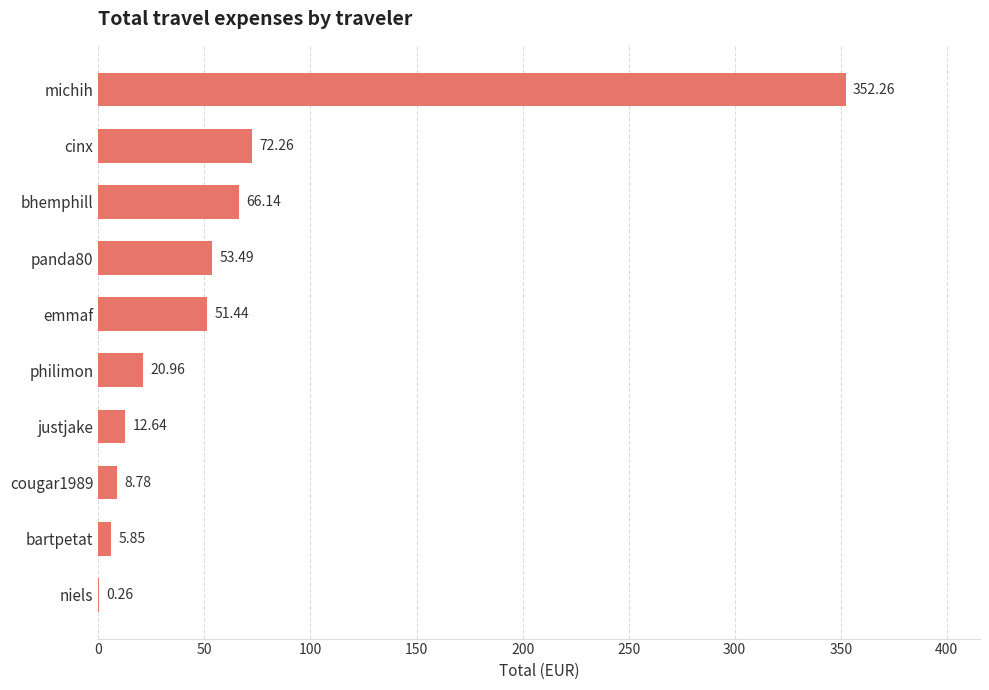

Between bartpetat and panda80, which is larger?

panda80